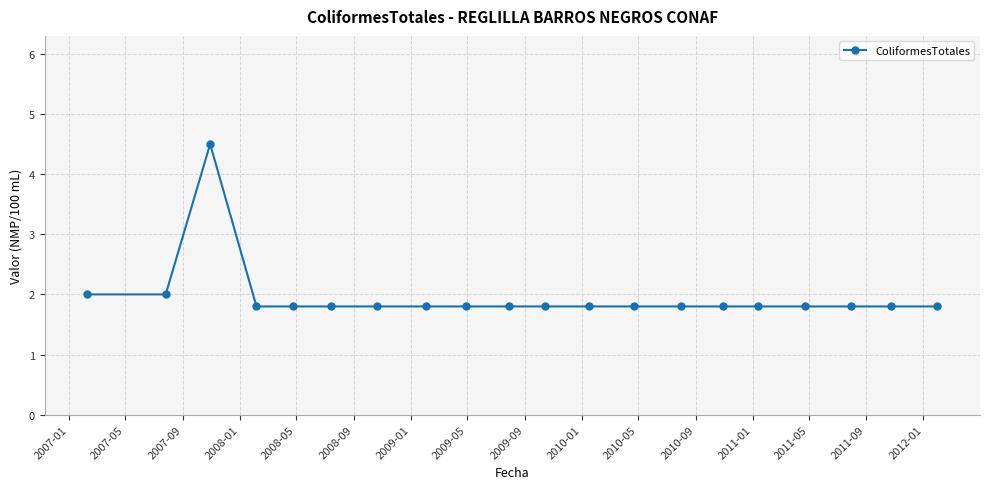

True or false: the data has more than 0 interior local peaks.

True